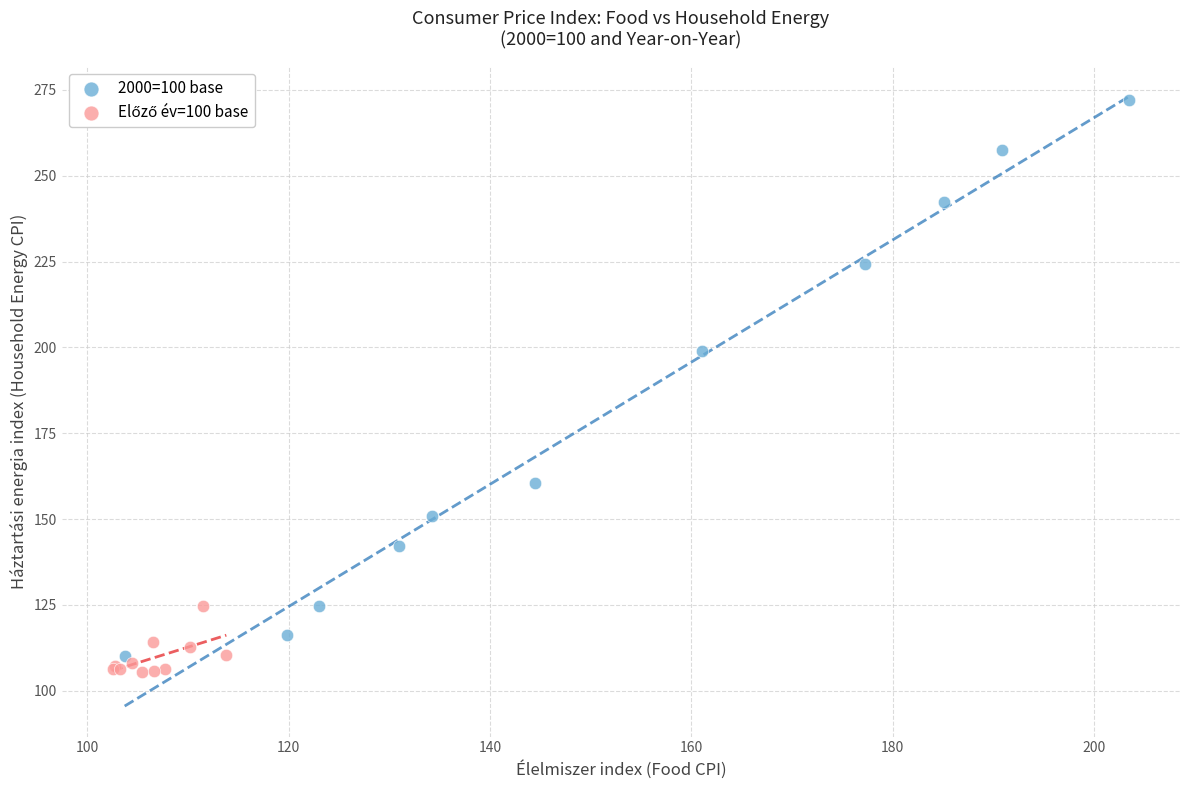

Which series has the widest spread of Y values?

2000=100 base